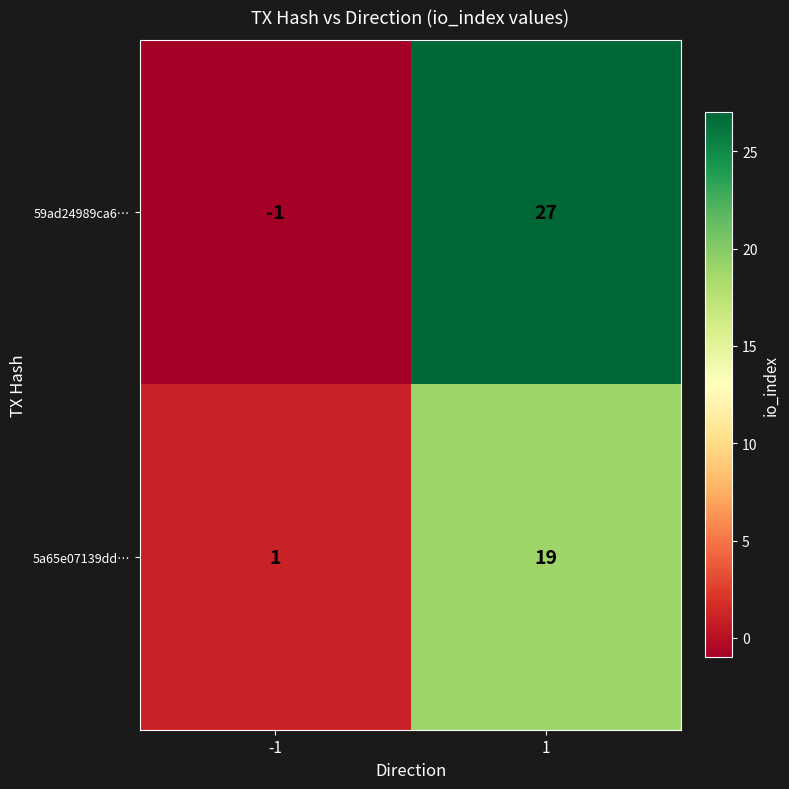

Reading right to left, list all the values displayed in this chart.

59ad24989ca6…: 27	-1
5a65e07139dd…: 19	1